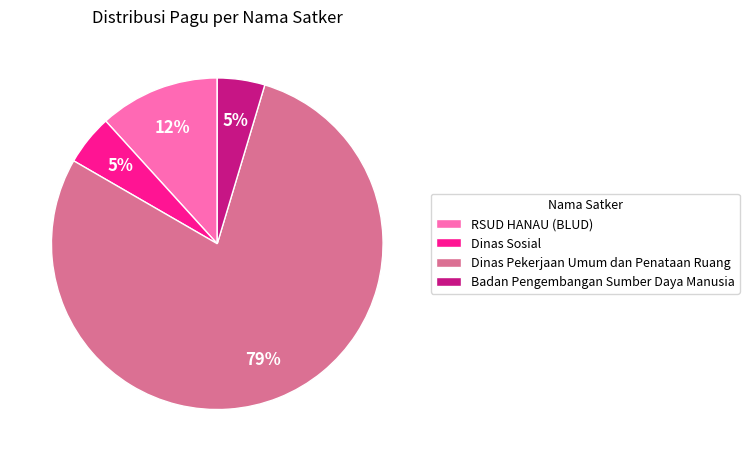

To the nearest percent, what portion does Dinas Sosial represent?

5%